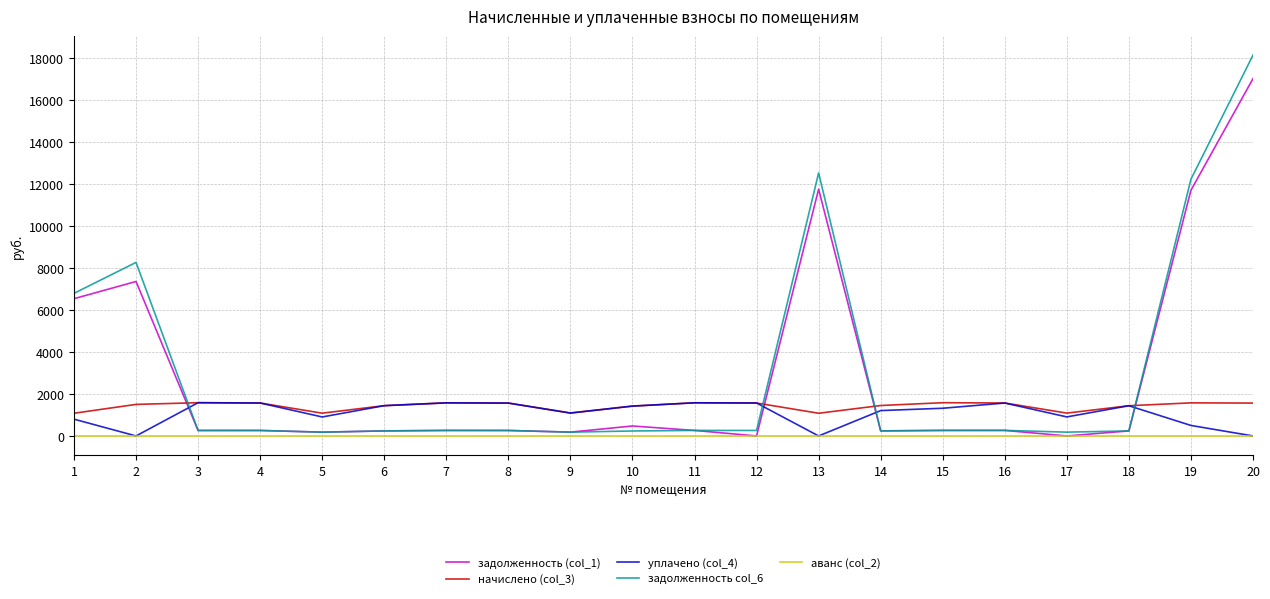

Which series has the largest range (max minus min)?

задолженность col_6